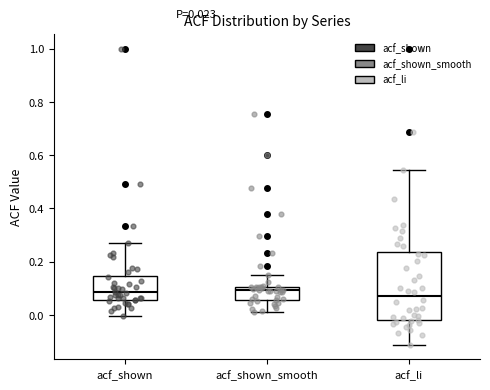

Which box is the tallest, from its lower edge to its upper edge?

acf_li